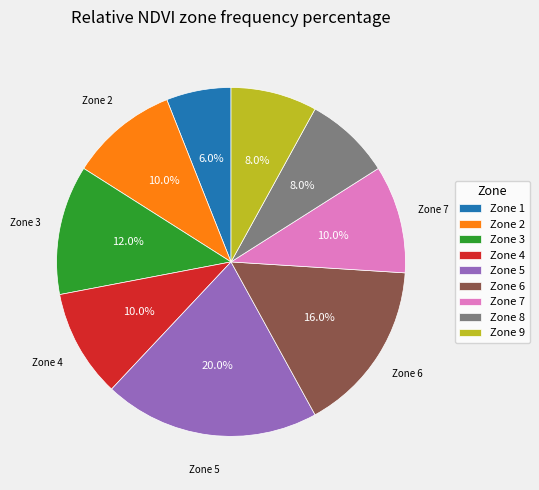

Which category has the smallest portion of the pie?

Zone 1